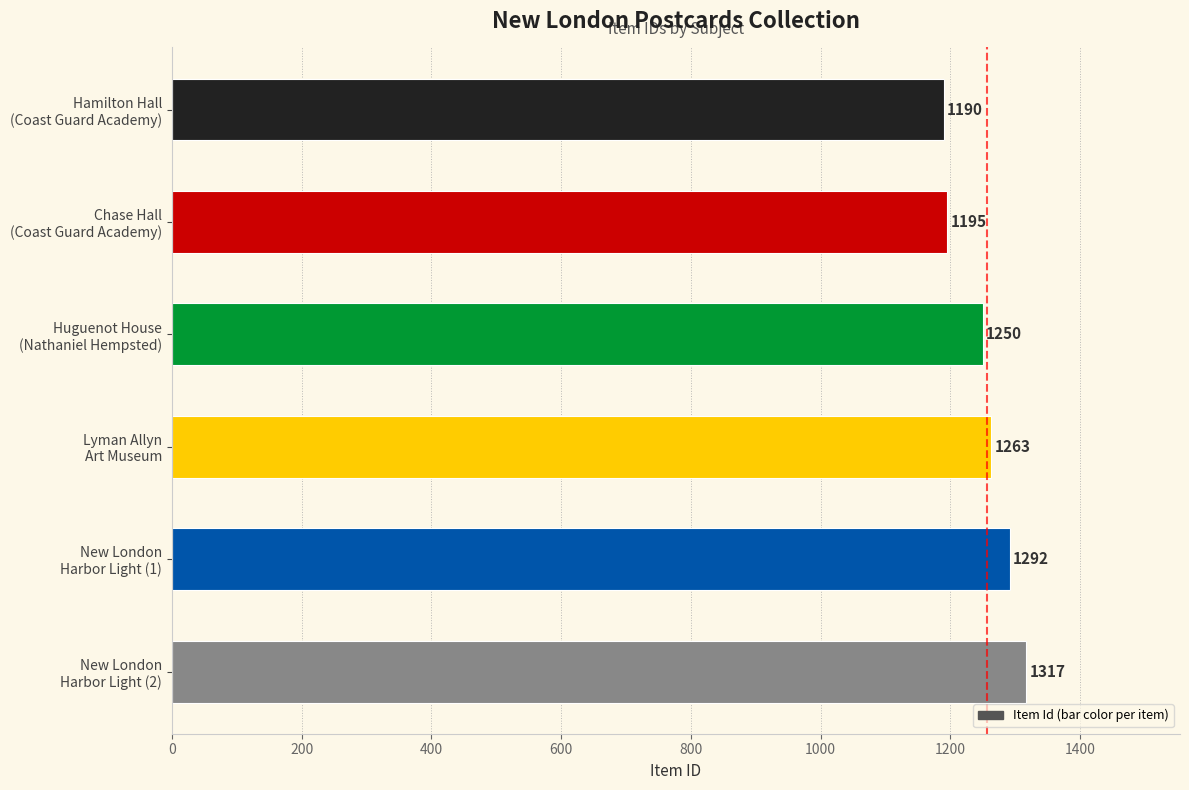

What is the average value?

1251